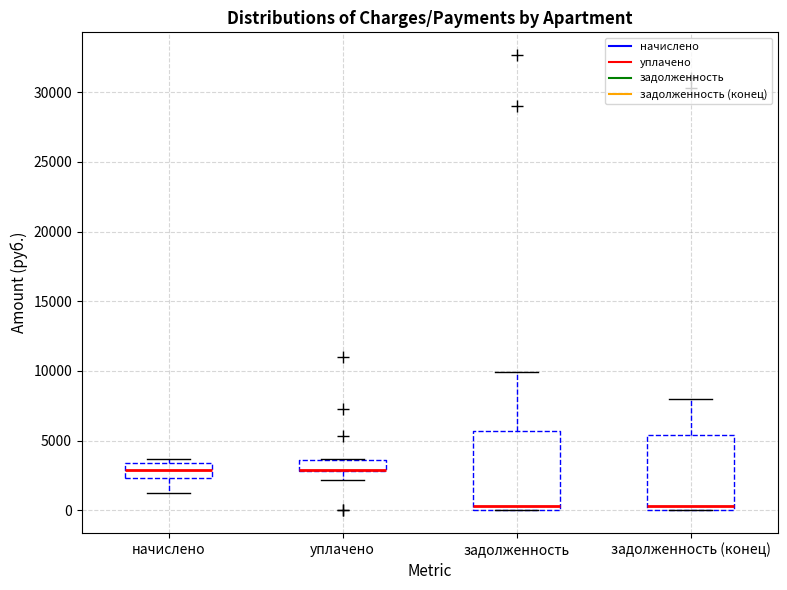

Where does the median line of the box for задолженность sit on the y-axis? The values are not printed on the chart, so give them approximately, as read against the axis.

500